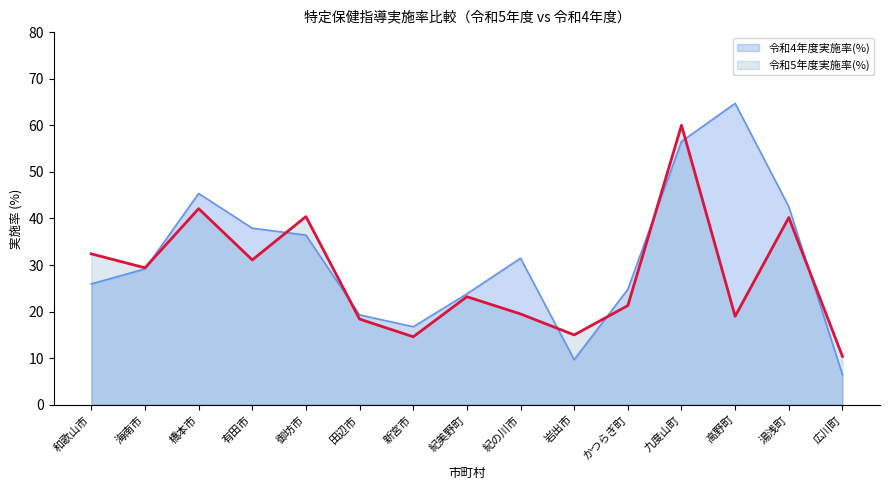

What value does the 令和5年度実施率(%) series have at 海南市?

29.4